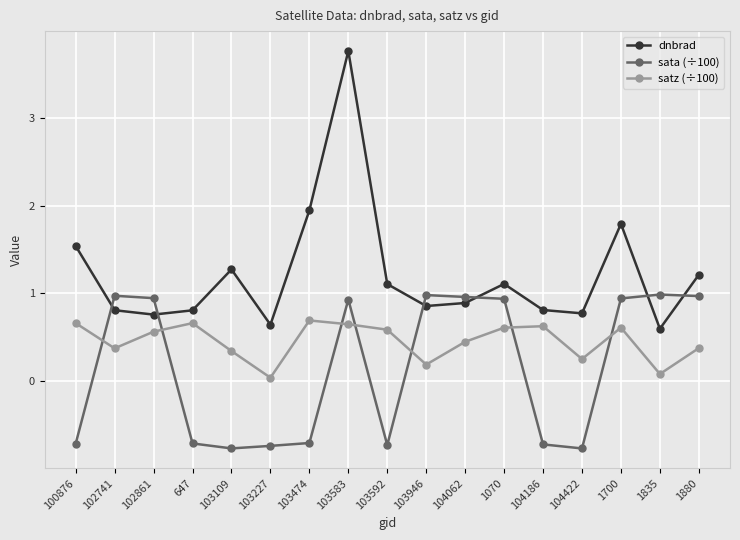

What is the sum of the dnbrad values at 102861 and 100876?

2.3